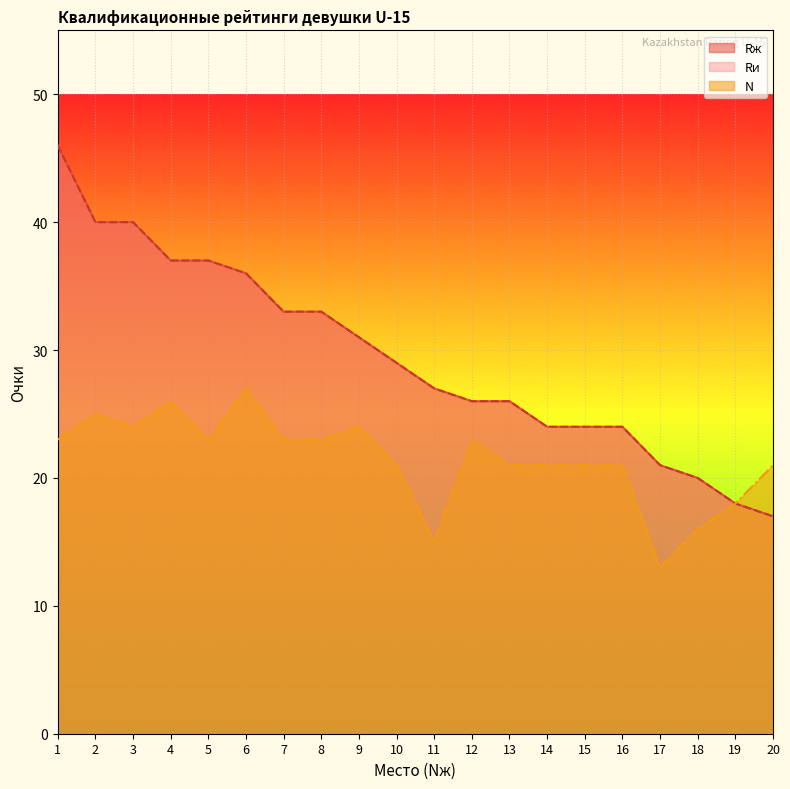

What value does the N series have at 12, to the nearest 10?

20